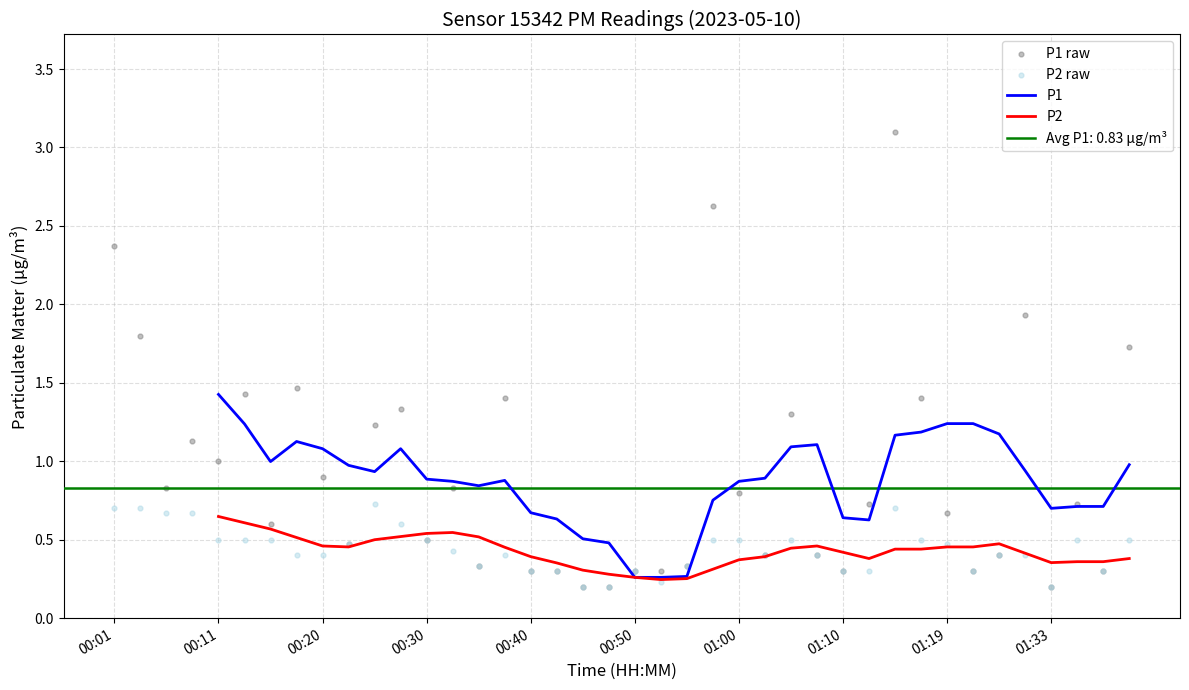

Which series reaches the maximum Y coordinate?

P1 raw